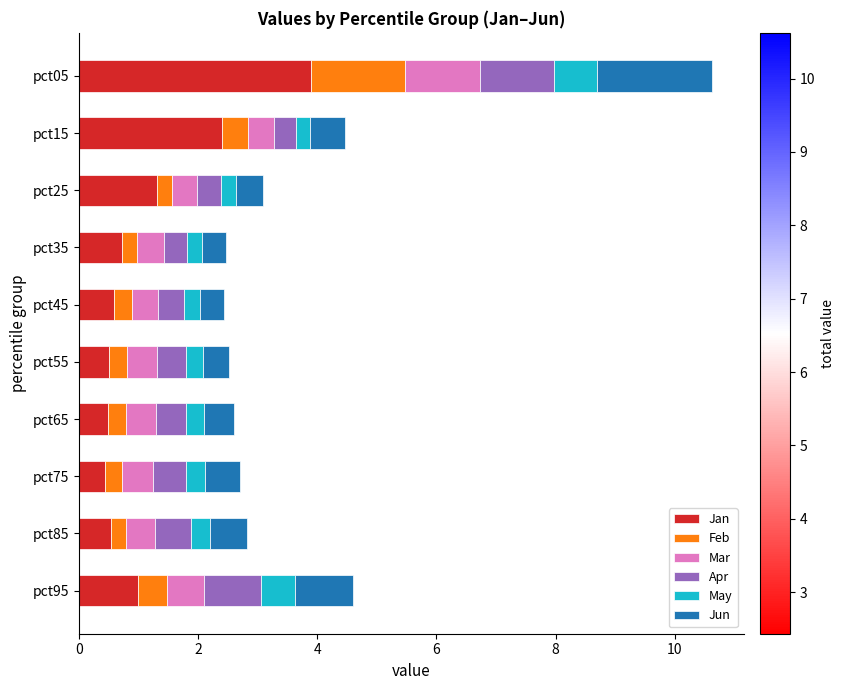

What is the average value of the Jan series?

1.2